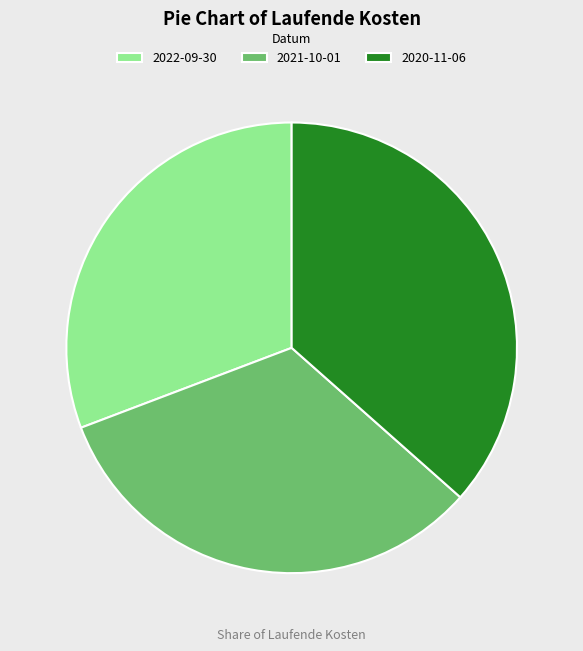

Which has a higher value, 2020-11-06 or 2021-10-01?

2020-11-06